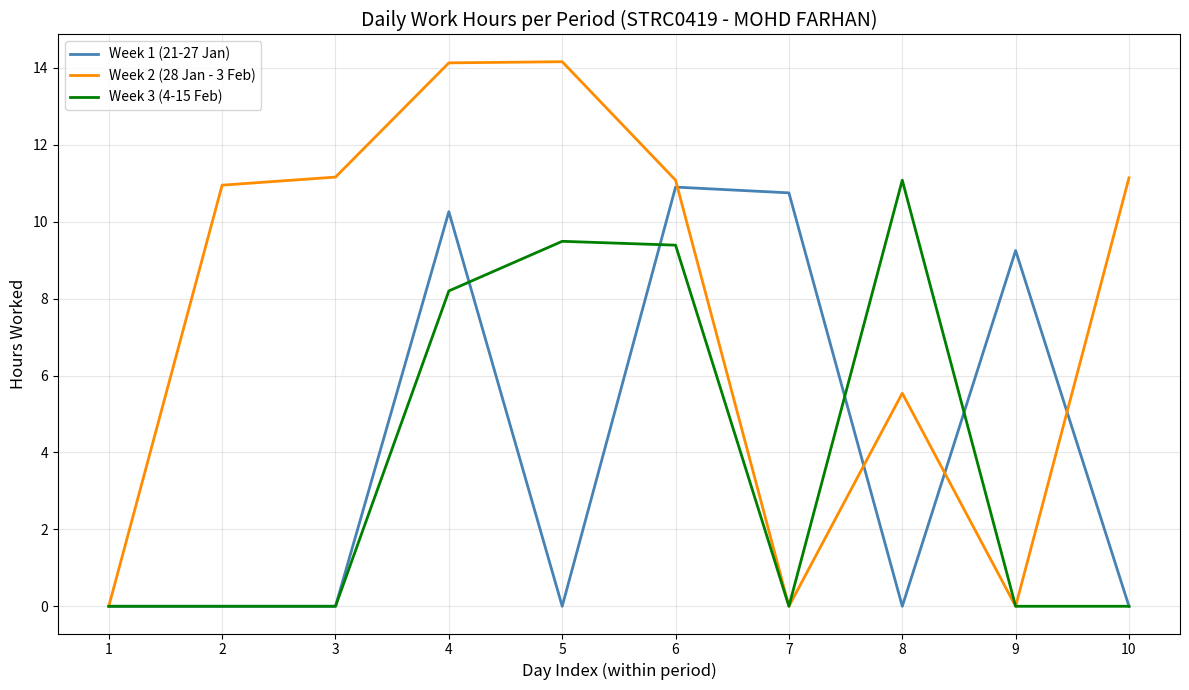

Which category has the highest value in the Week 1 (21-27 Jan) series?

6